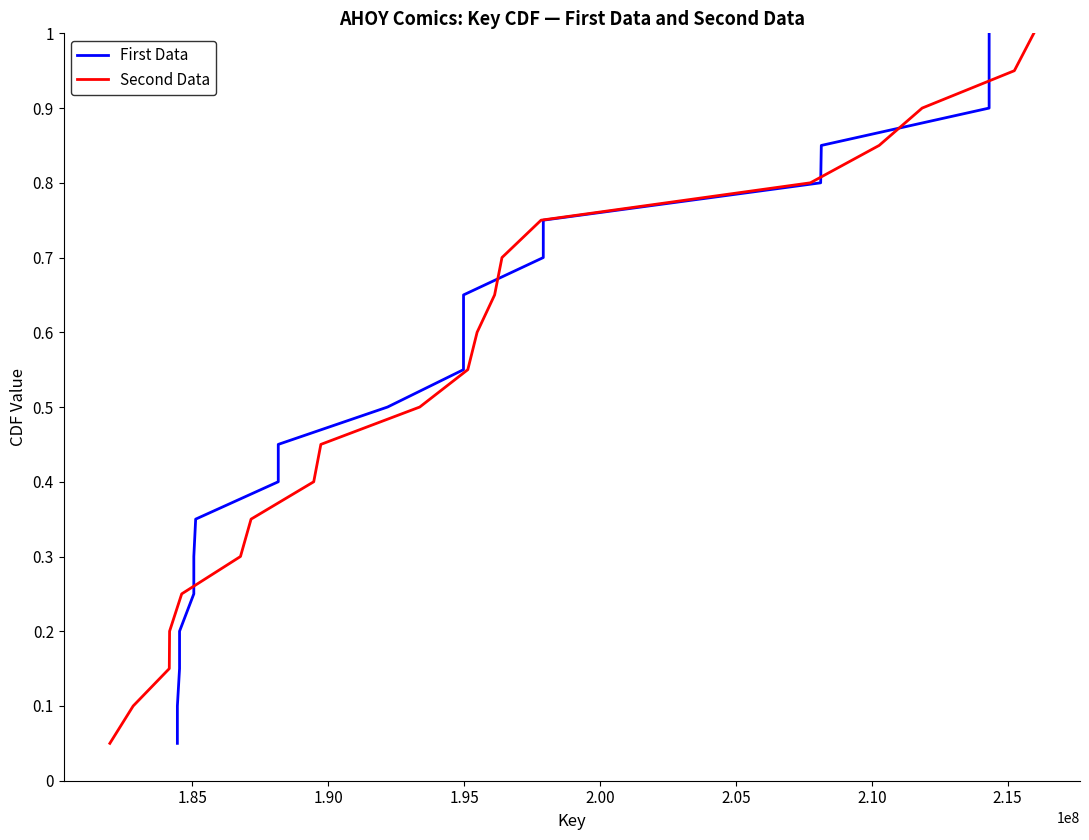

What is the difference between the second highest and minimum values in the Second Data series?

0.9